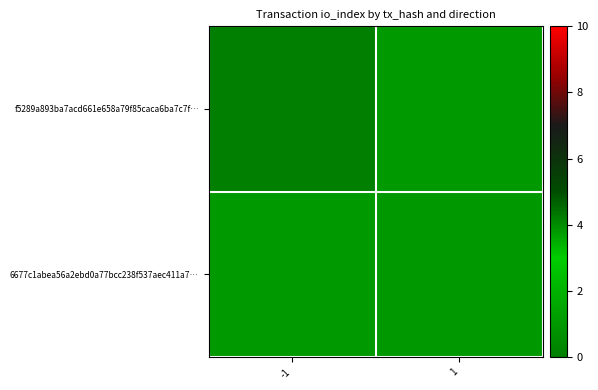

At which label is f5289a893ba7acd661e658a79f85caca6ba7c7f… closest to 0?

-1